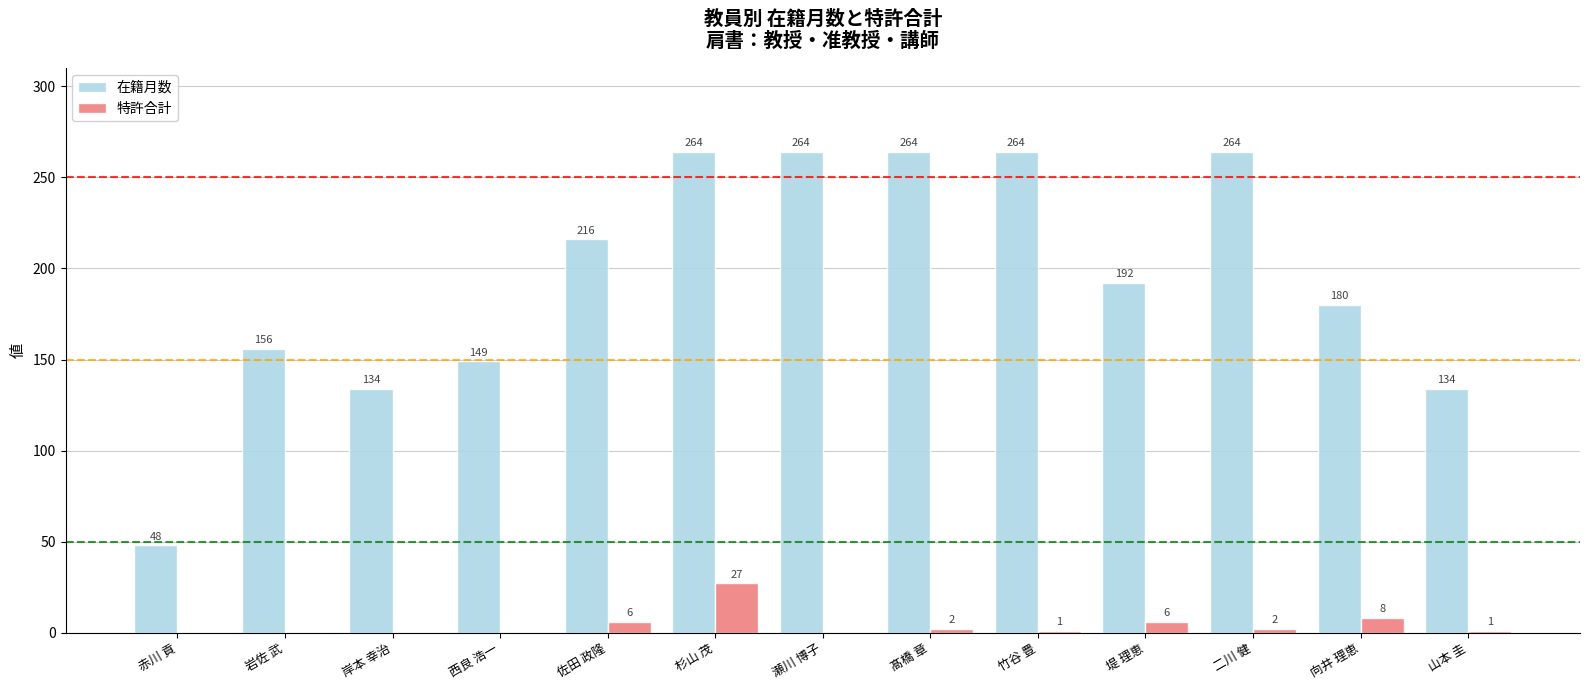

Are the bars horizontal?

No